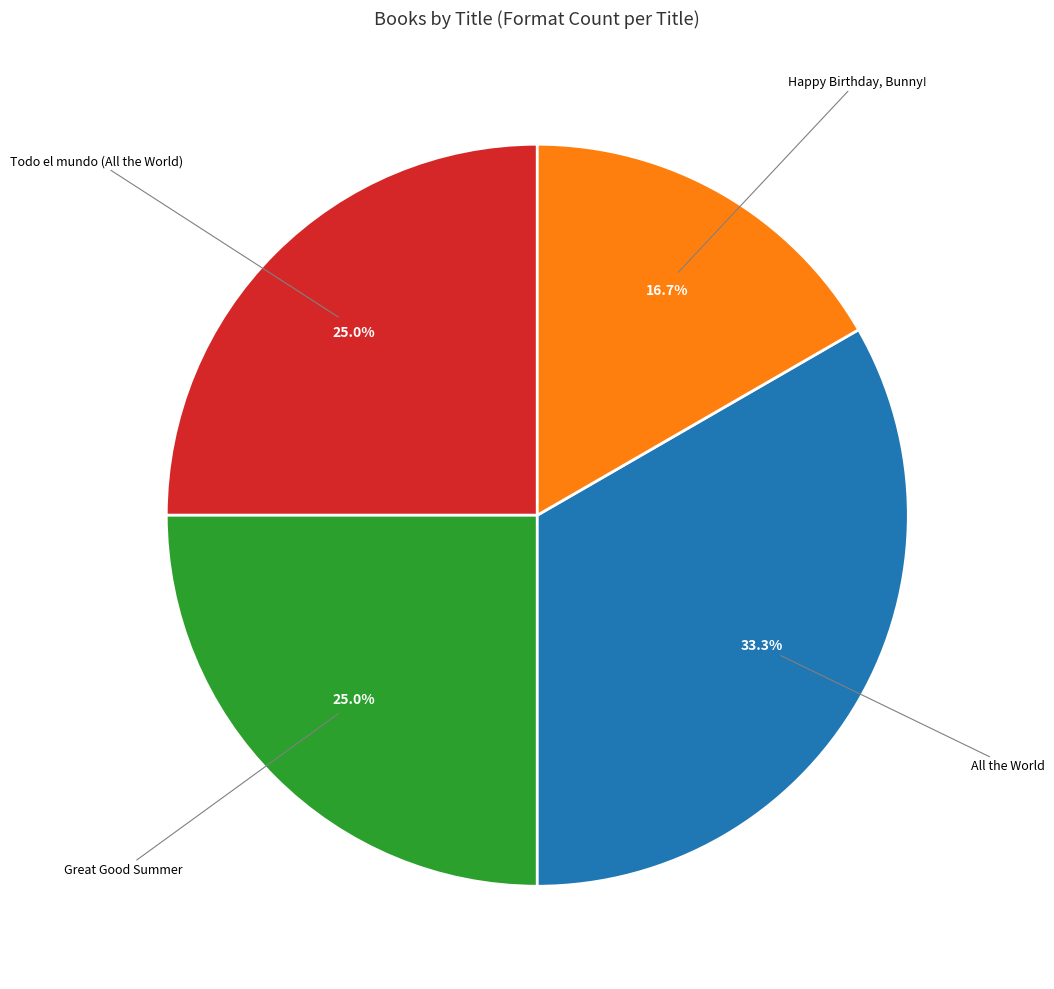

To the nearest percent, what is the difference between the largest and smallest slice percentages?

17%